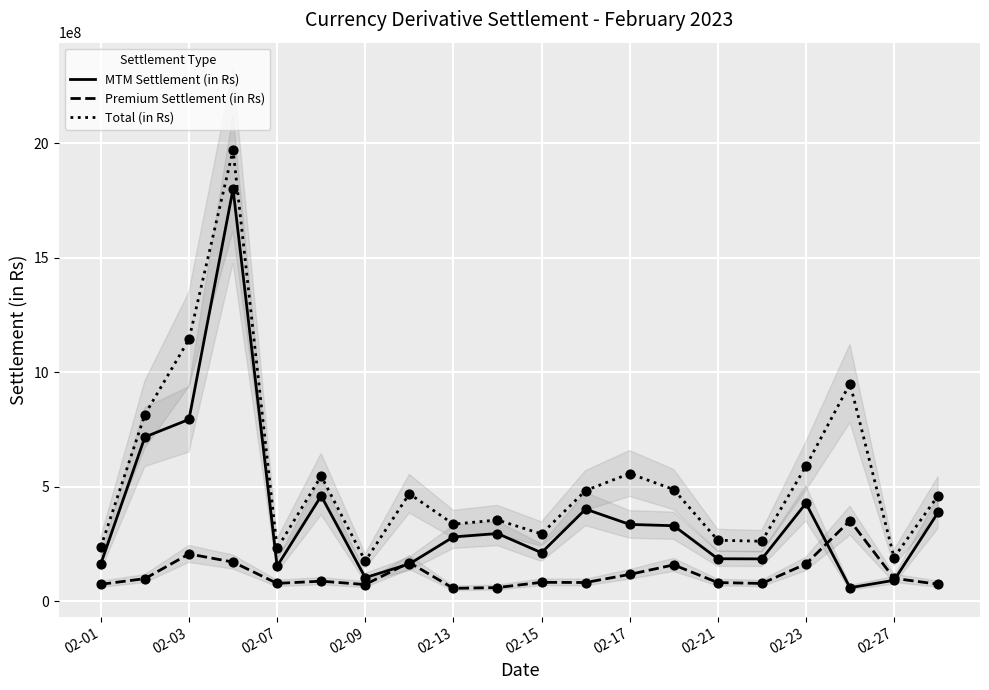

List the series in order of their overall mean, highest first.

Total (in Rs), MTM Settlement (in Rs), Premium Settlement (in Rs)